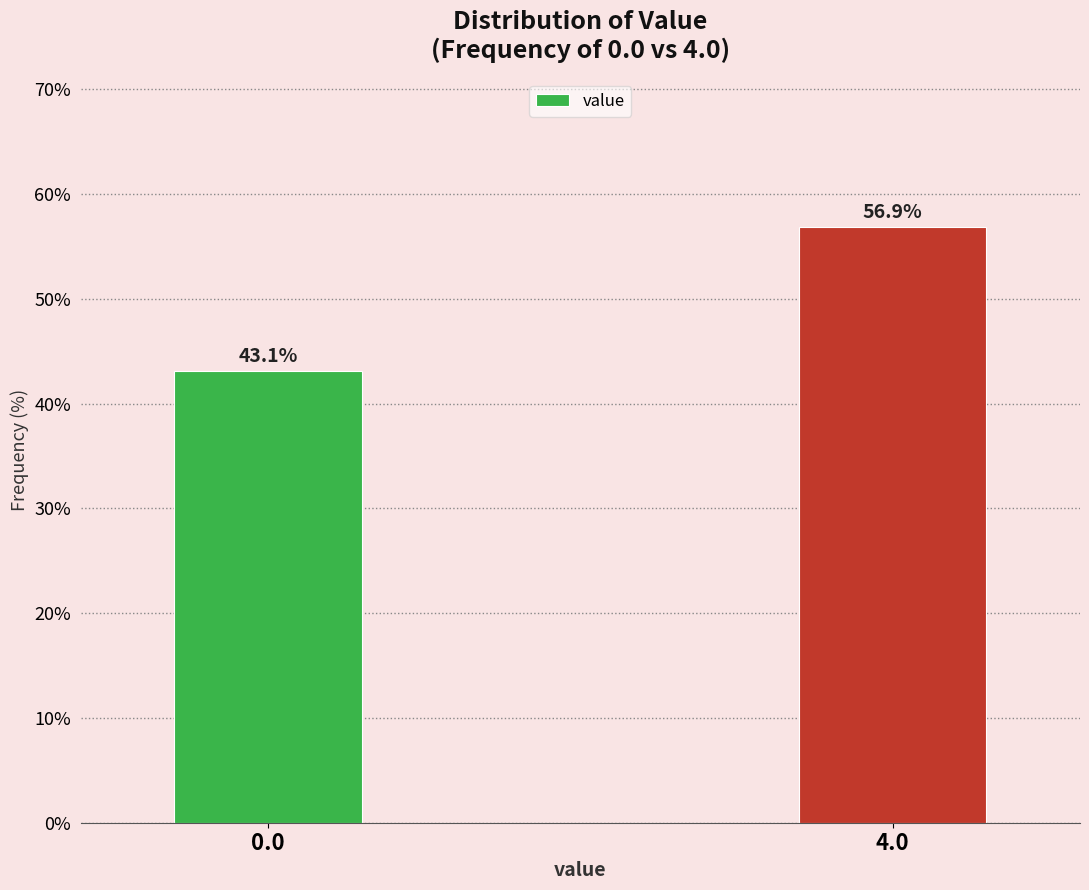

Reading left to right, what are all the values shown in this chart?

0.0=43.1	4.0=56.9